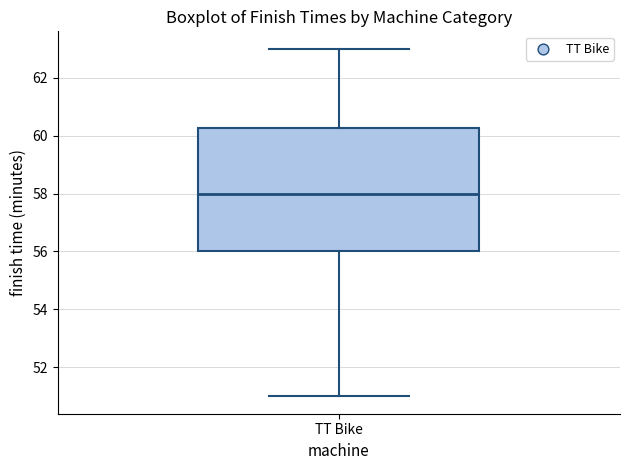

Where does the upper whisker of the box for TT Bike end on the y-axis? The values are not printed on the chart, so give them approximately, as read against the axis.

63.0